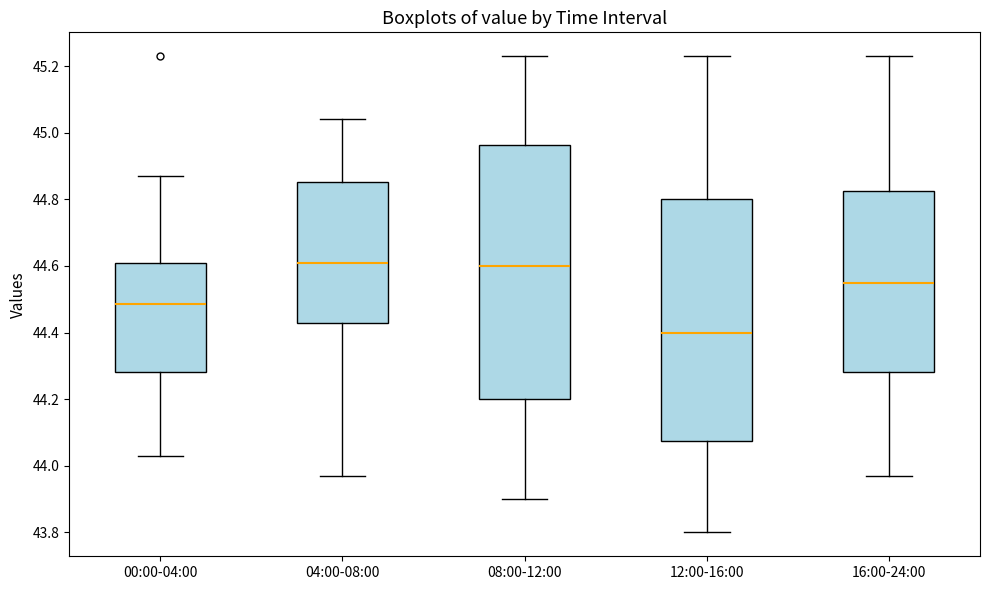

Reading left to right, transcribe this box plot: for each box, give where its median line is, the range the box spans, and where its two whiskers end, as read against the y-axis. The values are not printed on the chart, so give them approximately, as read against the axis.

00:00-04:00: median 44.48, box 44.28 to 44.60, whiskers 44.04 to 44.88
04:00-08:00: median 44.62, box 44.42 to 44.86, whiskers 43.98 to 45.04
08:00-12:00: median 44.60, box 44.20 to 44.96, whiskers 43.90 to 45.24
12:00-16:00: median 44.40, box 44.08 to 44.80, whiskers 43.80 to 45.24
16:00-24:00: median 44.56, box 44.28 to 44.82, whiskers 43.98 to 45.24